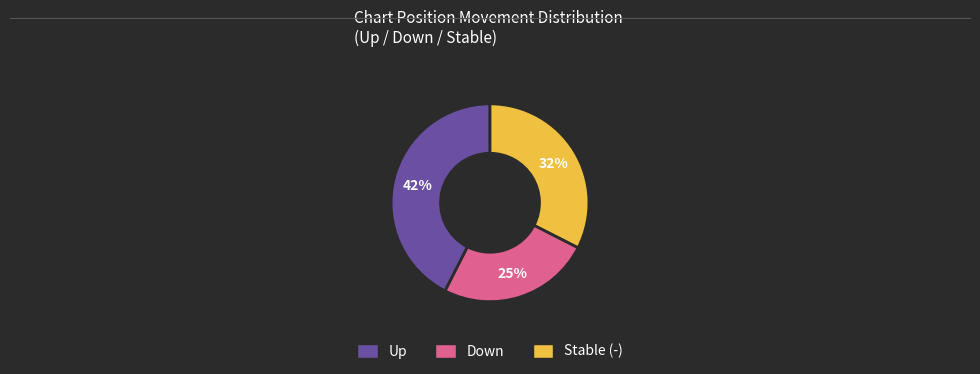

Count the number of slices in the pie.

3